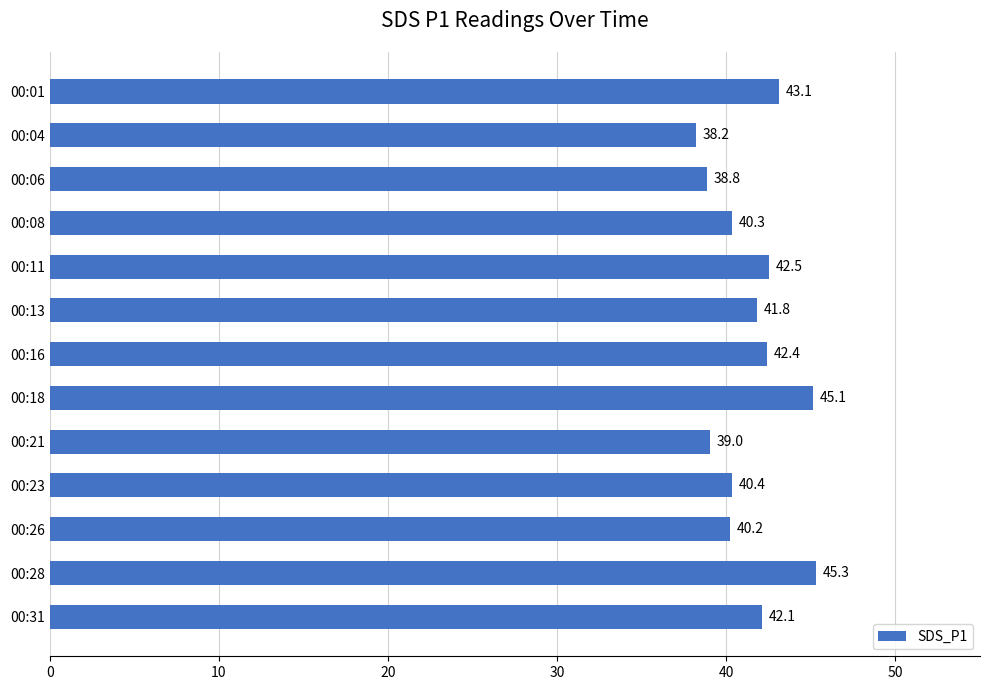

List the labels in order of value, smallest first.

00:04, 00:06, 00:21, 00:26, 00:08, 00:23, 00:13, 00:31, 00:16, 00:11, 00:01, 00:18, 00:28